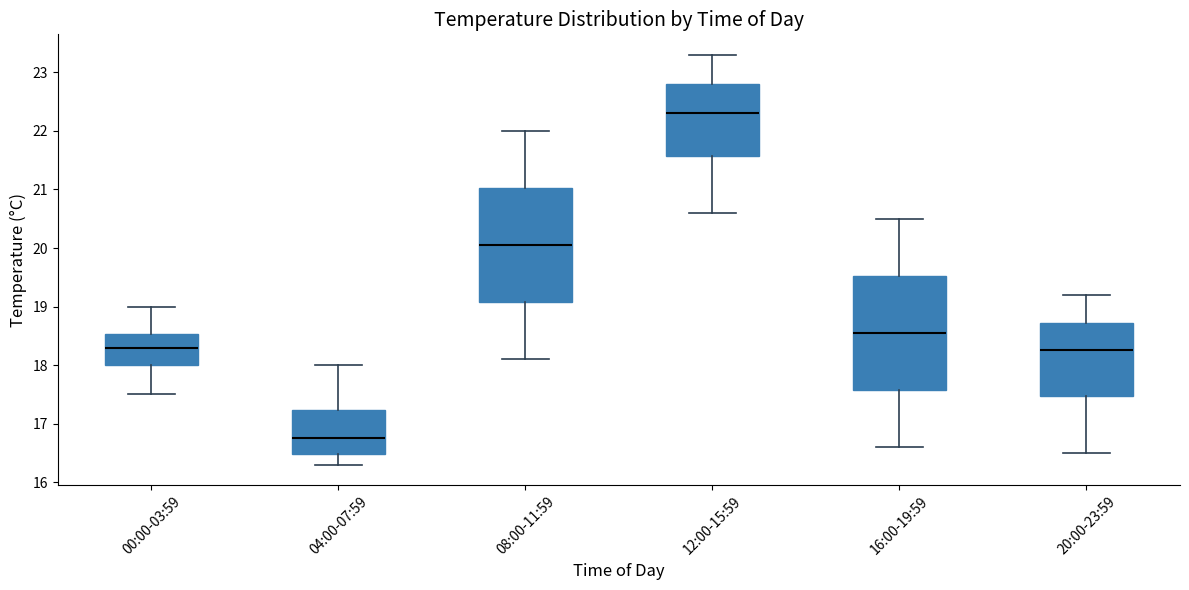

Reading left to right, transcribe this box plot: for each box, give where its median line is, the range the box spans, and where its two whiskers end, as read against the y-axis. The values are not printed on the chart, so give them approximately, as read against the axis.

00:00-03:59: median 18.3, box 18.0 to 18.5, whiskers 17.5 to 19.0
04:00-07:59: median 16.8, box 16.5 to 17.2, whiskers 16.3 to 18.0
08:00-11:59: median 20.1, box 19.1 to 21.0, whiskers 18.1 to 22.0
12:00-15:59: median 22.3, box 21.6 to 22.8, whiskers 20.6 to 23.3
16:00-19:59: median 18.6, box 17.6 to 19.5, whiskers 16.6 to 20.5
20:00-23:59: median 18.3, box 17.5 to 18.7, whiskers 16.5 to 19.2